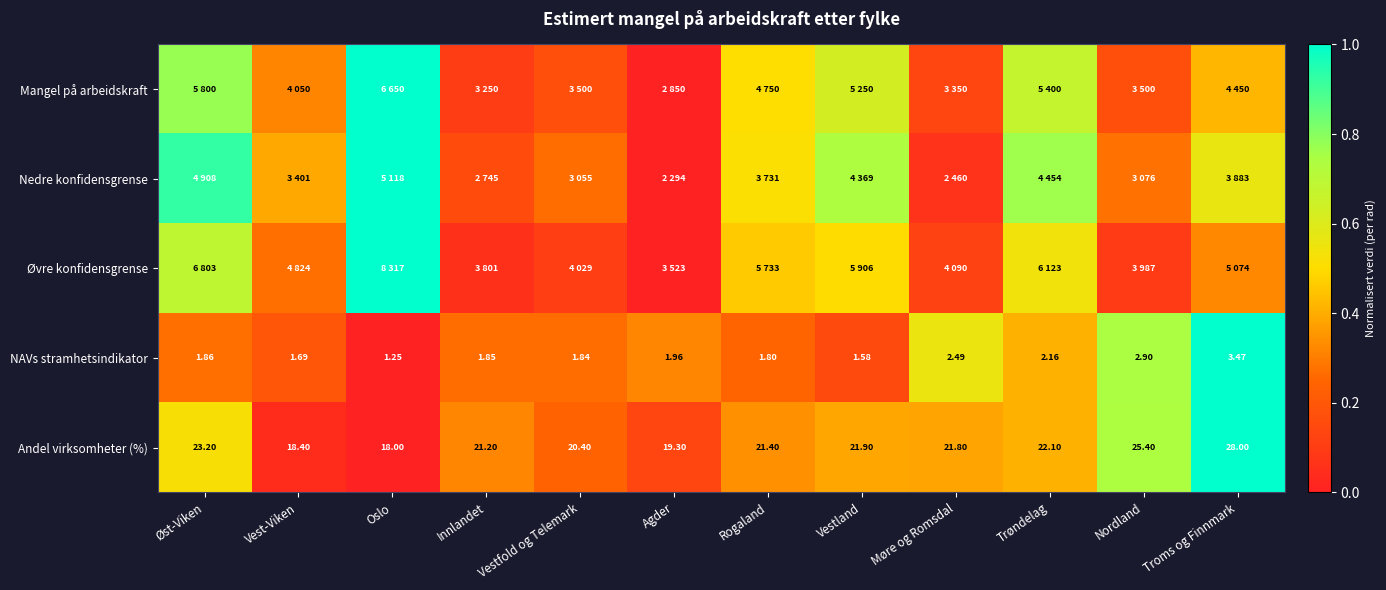

At which label is Andel virksomheter (%) closest to 23?

Øst-Viken